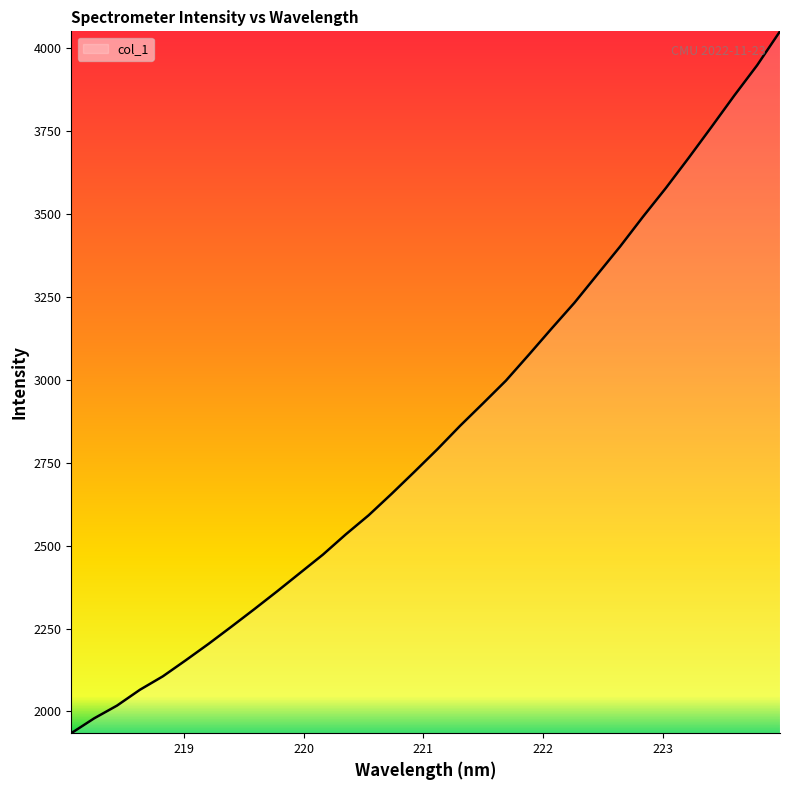

What is the greatest value displayed?

4051.0